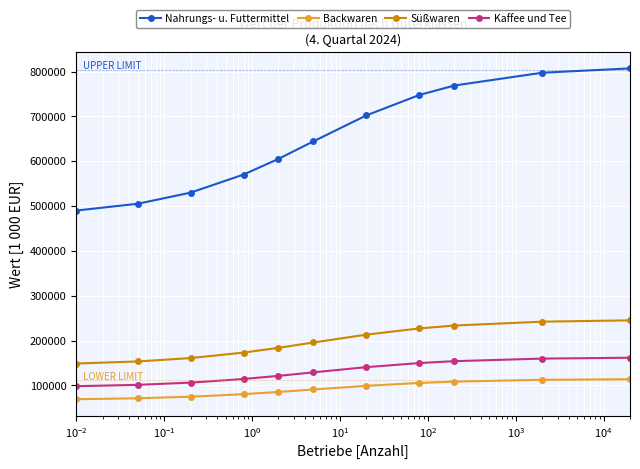

True or false: Nahrungs- u. Futtermittel and Backwaren cross at least once.

False